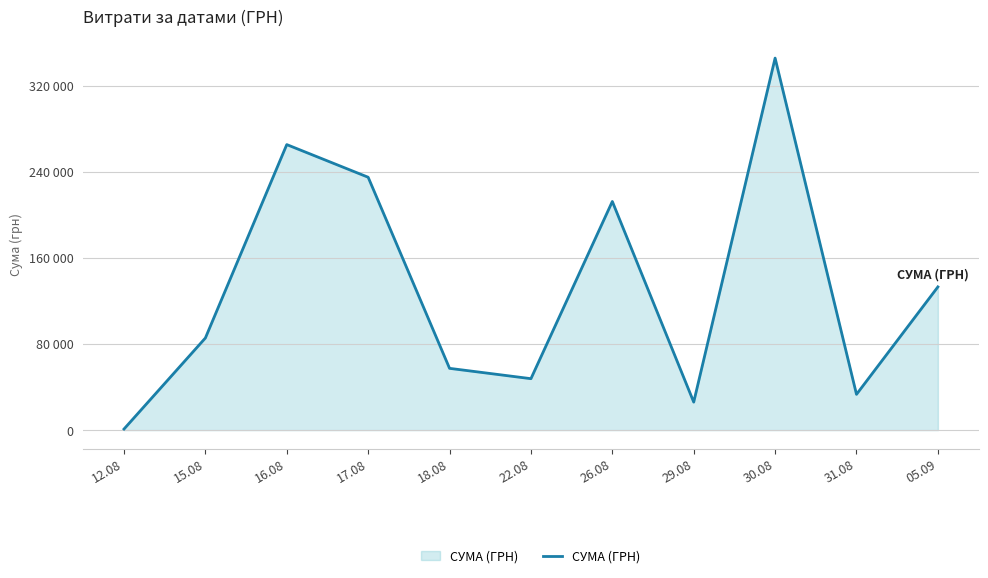

What is the ratio of the value at 15.08 to the value at 30.08?

0.2